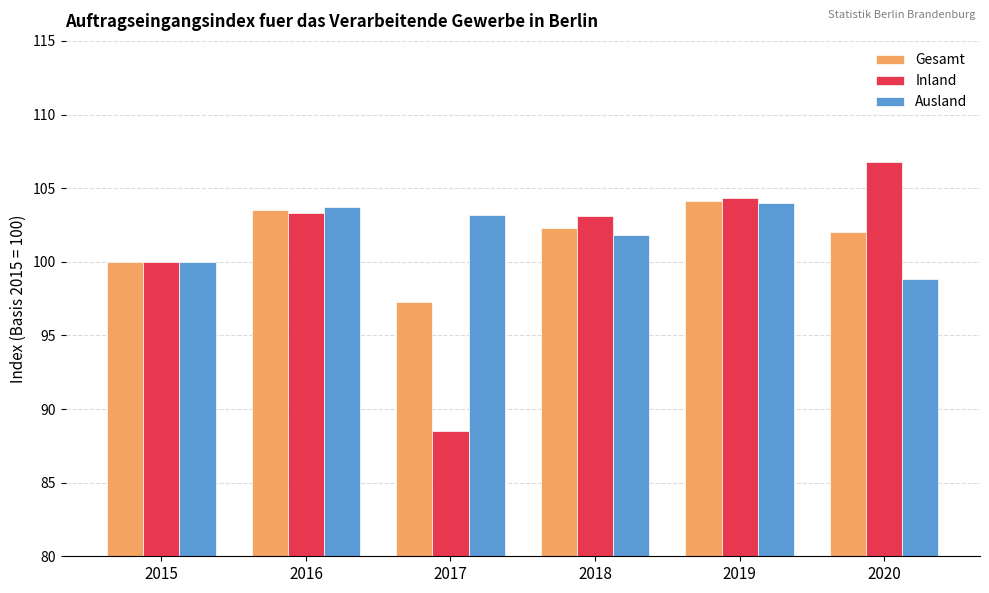

What is the value of the Ausland bar at the 3rd from the left?

103.2